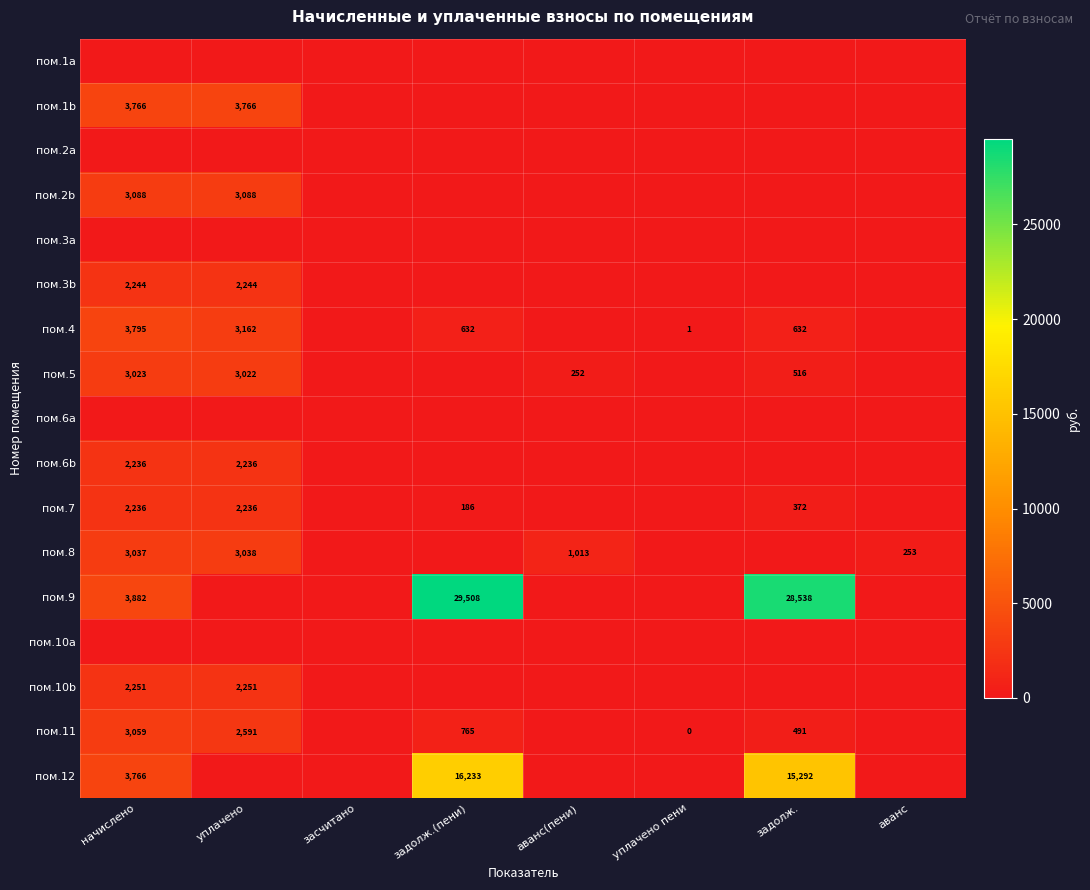

At which category is the sum across all series the highest?

задолж.(пени)